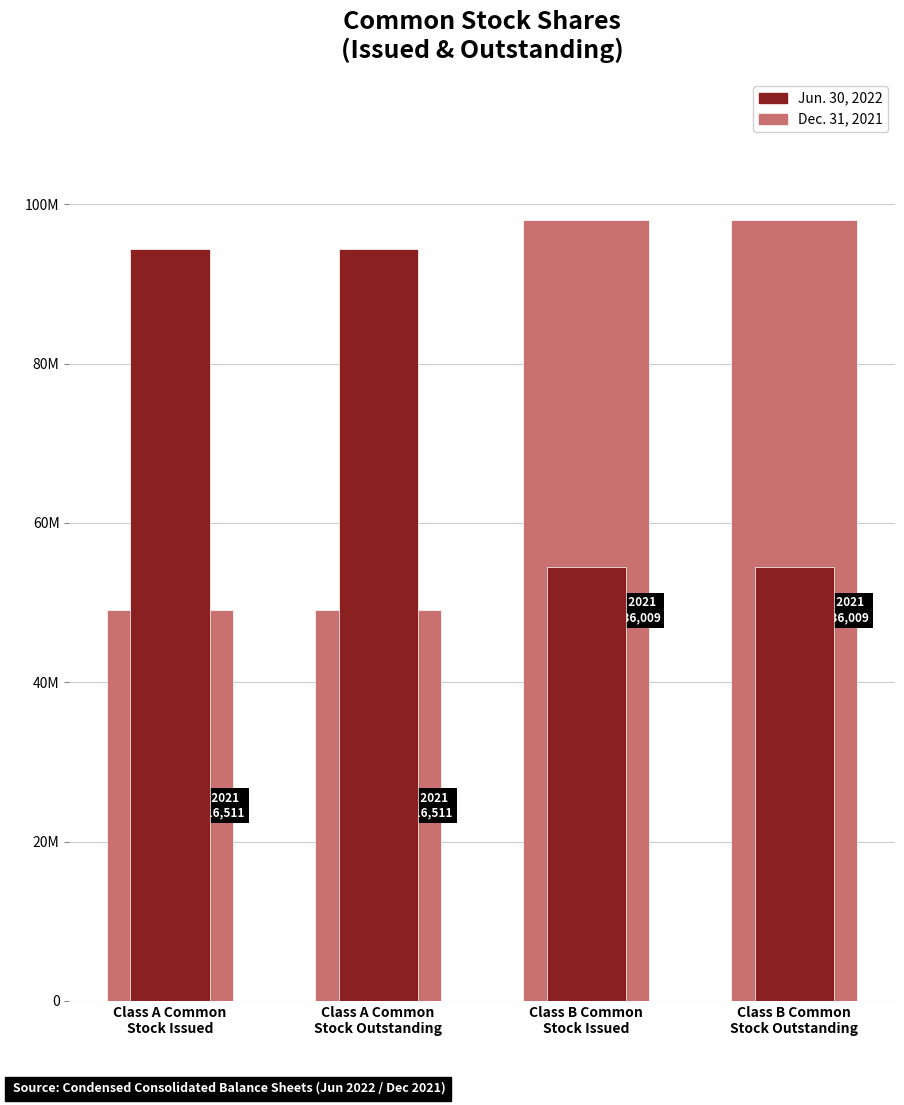

Which label corresponds to the largest value in the chart?

Class B Common
Stock Issued